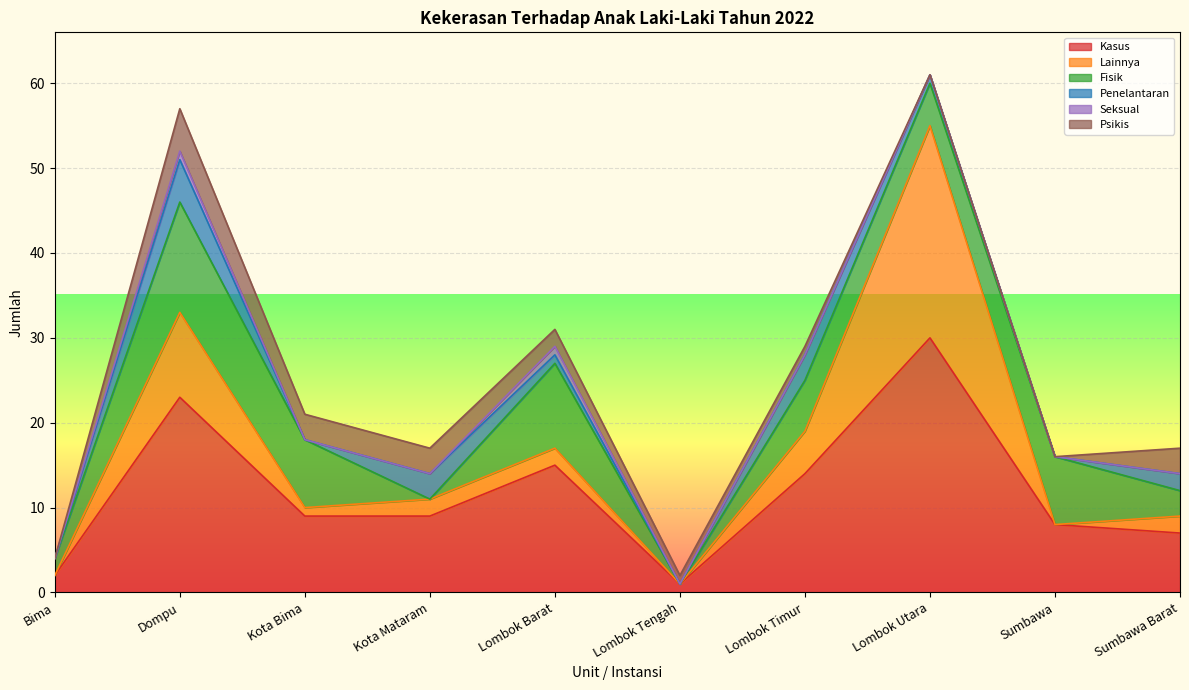

Which series has the largest range (max minus min)?

Kasus